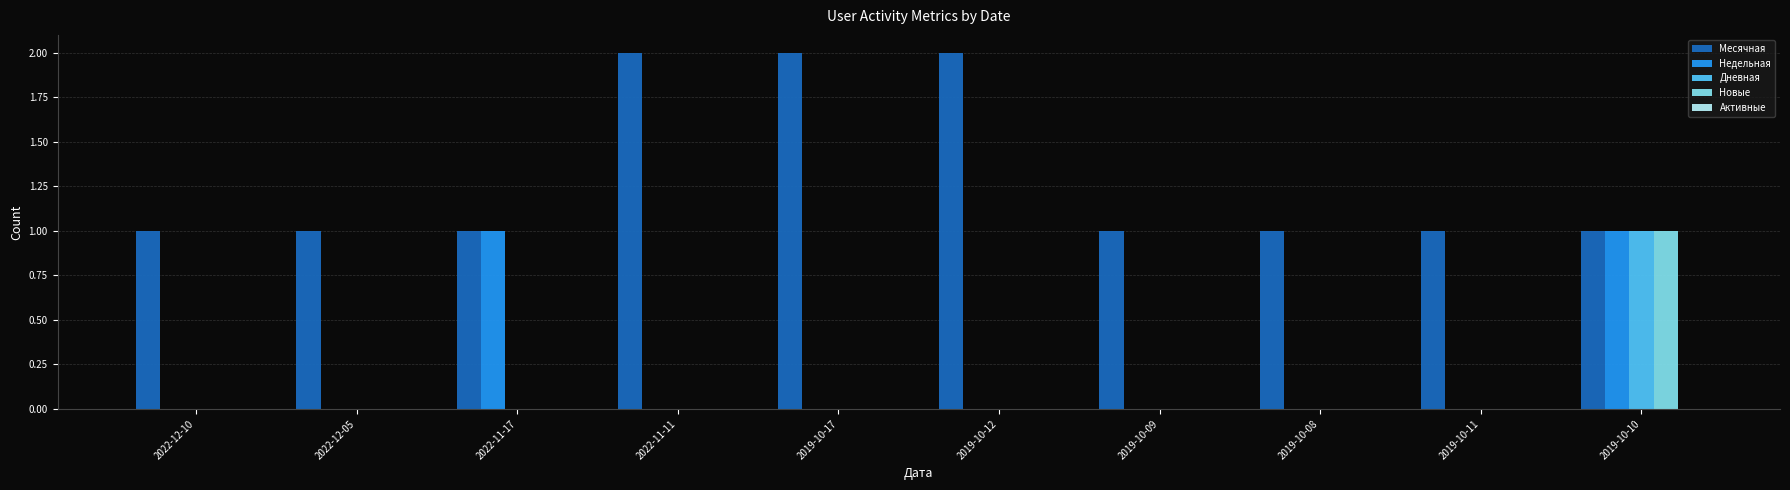

Which series has the largest total across all categories?

Месячная